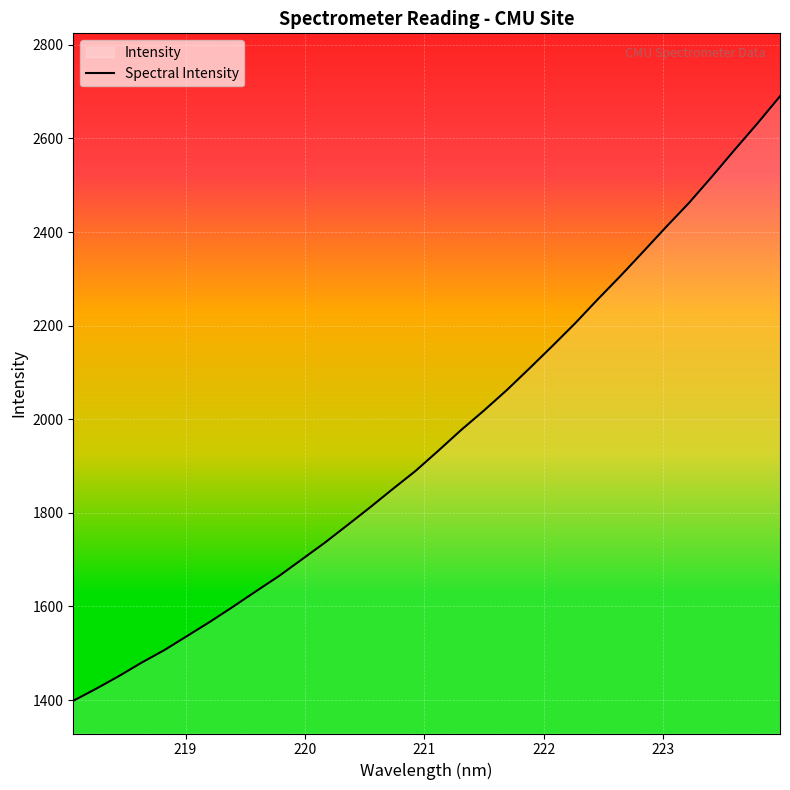

What is the smallest value displayed?

1398.4